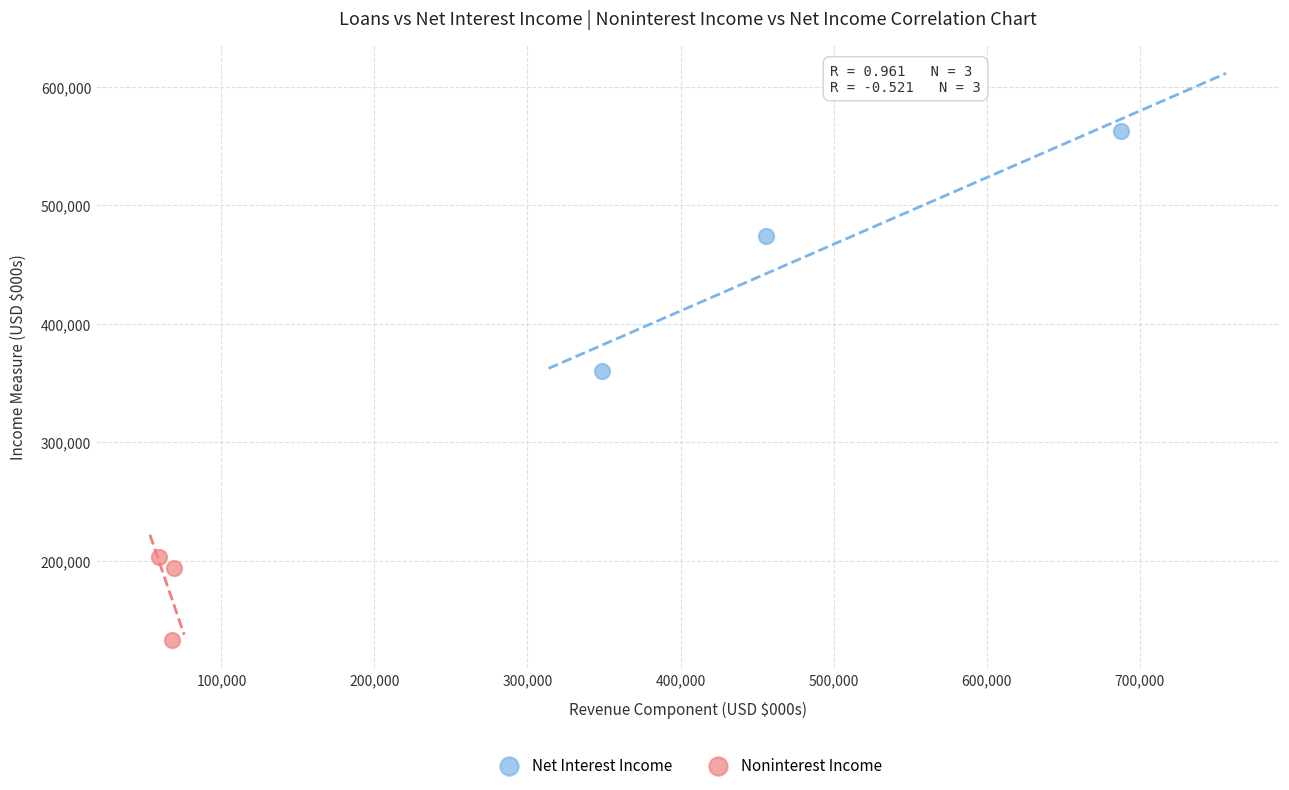

Which series reaches the minimum Y coordinate?

Noninterest Income